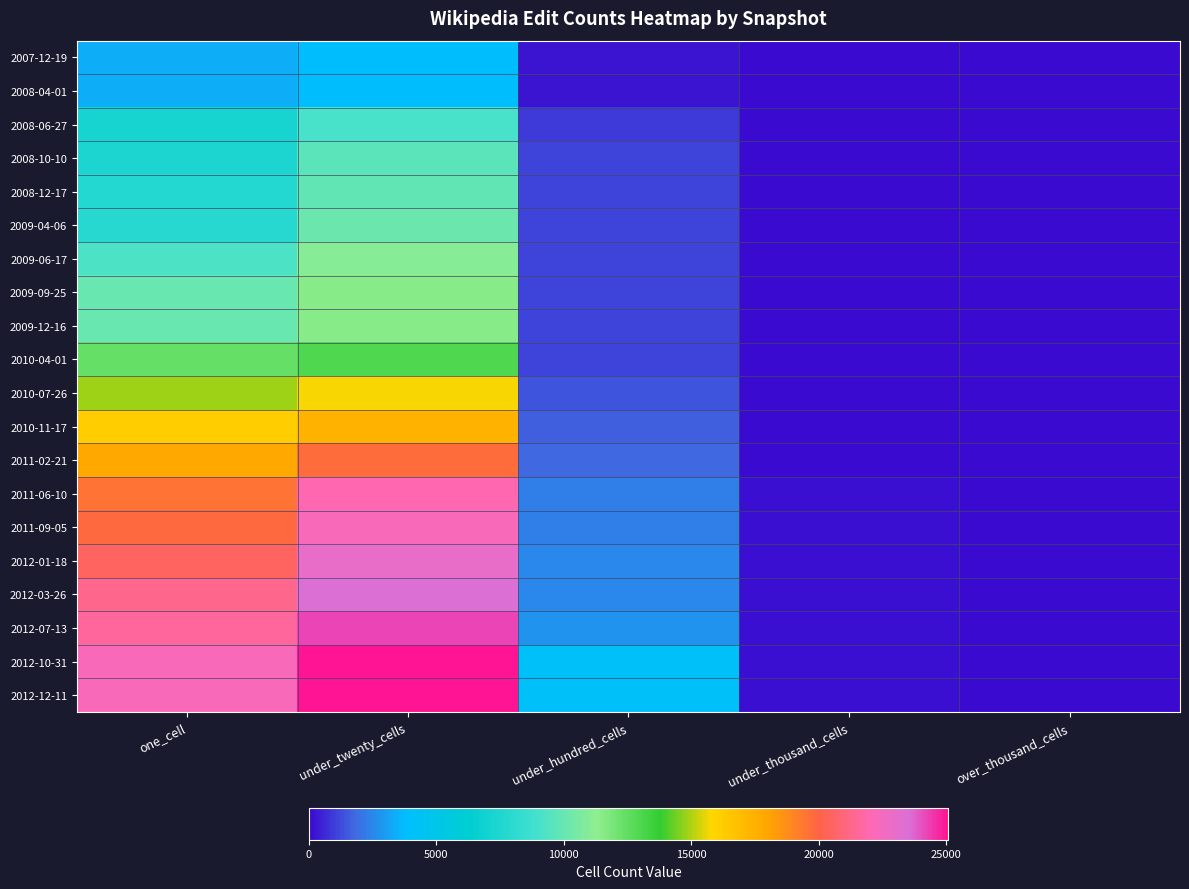

Reading right to left, transcribe all the data shown in this chart.

2007-12-19: over_thousand_cells=0	under_thousand_cells=4	under_hundred_cells=211	under_twenty_cells=3799	one_cell=3418
2008-04-01: over_thousand_cells=0	under_thousand_cells=4	under_hundred_cells=211	under_twenty_cells=3799	one_cell=3418
2008-06-27: over_thousand_cells=0	under_thousand_cells=4	under_hundred_cells=947	under_twenty_cells=9024	one_cell=7246
2008-10-10: over_thousand_cells=0	under_thousand_cells=4	under_hundred_cells=1102	under_twenty_cells=9650	one_cell=7419
2008-12-17: over_thousand_cells=0	under_thousand_cells=4	under_hundred_cells=1104	under_twenty_cells=9860	one_cell=7735
2009-04-06: over_thousand_cells=0	under_thousand_cells=4	under_hundred_cells=1133	under_twenty_cells=10141	one_cell=7833
2009-06-17: over_thousand_cells=0	under_thousand_cells=4	under_hundred_cells=1146	under_twenty_cells=10986	one_cell=9120
2009-09-25: over_thousand_cells=0	under_thousand_cells=4	under_hundred_cells=1167	under_twenty_cells=11463	one_cell=9999
2009-12-16: over_thousand_cells=0	under_thousand_cells=4	under_hundred_cells=1167	under_twenty_cells=11467	one_cell=10028
2010-04-01: over_thousand_cells=0	under_thousand_cells=11	under_hundred_cells=1144	under_twenty_cells=12998	one_cell=12420
2010-07-26: over_thousand_cells=0	under_thousand_cells=16	under_hundred_cells=1406	under_twenty_cells=15698	one_cell=14838
2010-11-17: over_thousand_cells=0	under_thousand_cells=16	under_hundred_cells=1577	under_twenty_cells=17361	one_cell=16241
2011-02-21: over_thousand_cells=0	under_thousand_cells=50	under_hundred_cells=1837	under_twenty_cells=19745	one_cell=17837
2011-06-10: over_thousand_cells=0	under_thousand_cells=129	under_hundred_cells=2295	under_twenty_cells=22020	one_cell=19527
2011-09-05: over_thousand_cells=0	under_thousand_cells=129	under_hundred_cells=2291	under_twenty_cells=22233	one_cell=19808
2012-01-18: over_thousand_cells=0	under_thousand_cells=133	under_hundred_cells=2451	under_twenty_cells=22928	one_cell=20503
2012-03-26: over_thousand_cells=0	under_thousand_cells=133	under_hundred_cells=2471	under_twenty_cells=23476	one_cell=21321
2012-07-13: over_thousand_cells=0	under_thousand_cells=133	under_hundred_cells=2826	under_twenty_cells=24228	one_cell=21564
2012-10-31: over_thousand_cells=0	under_thousand_cells=133	under_hundred_cells=4058	under_twenty_cells=25072	one_cell=22260
2012-12-11: over_thousand_cells=0	under_thousand_cells=133	under_hundred_cells=4058	under_twenty_cells=25071	one_cell=22249